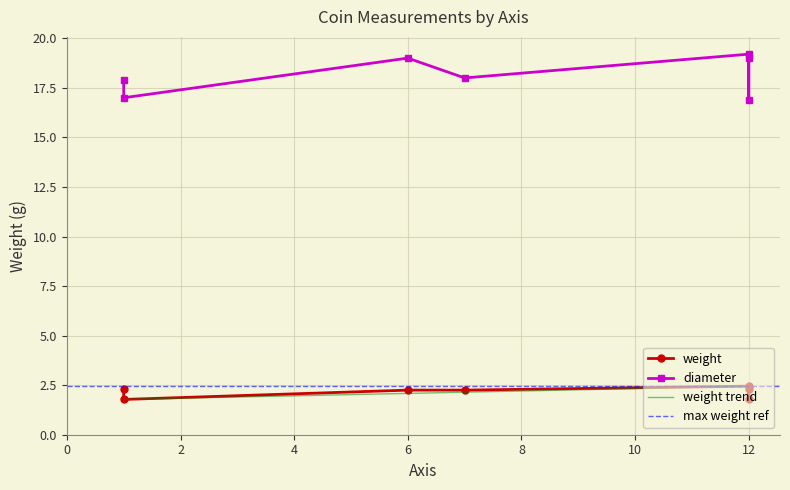

Rank the series by their average value, from highest to lowest.

diameter, weight